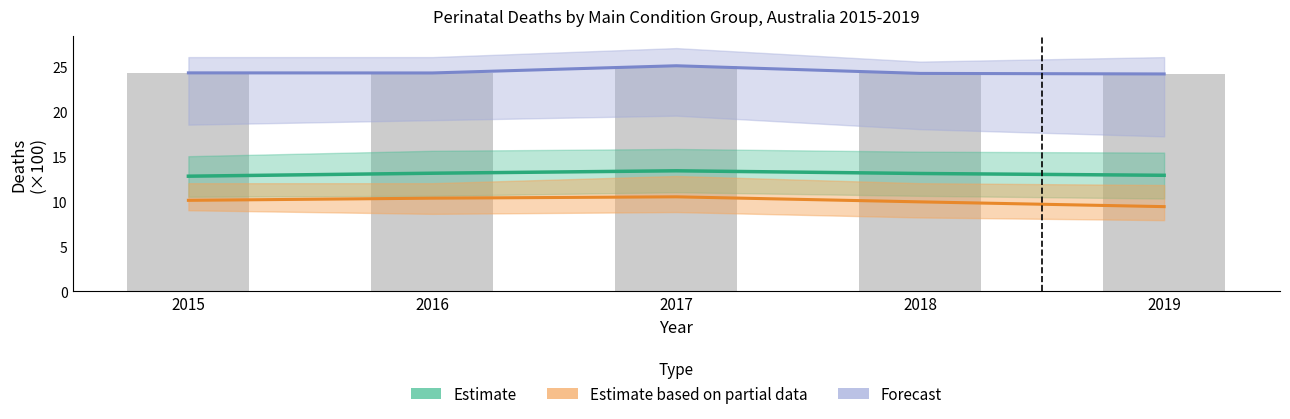

What is the smallest value displayed?

9.4